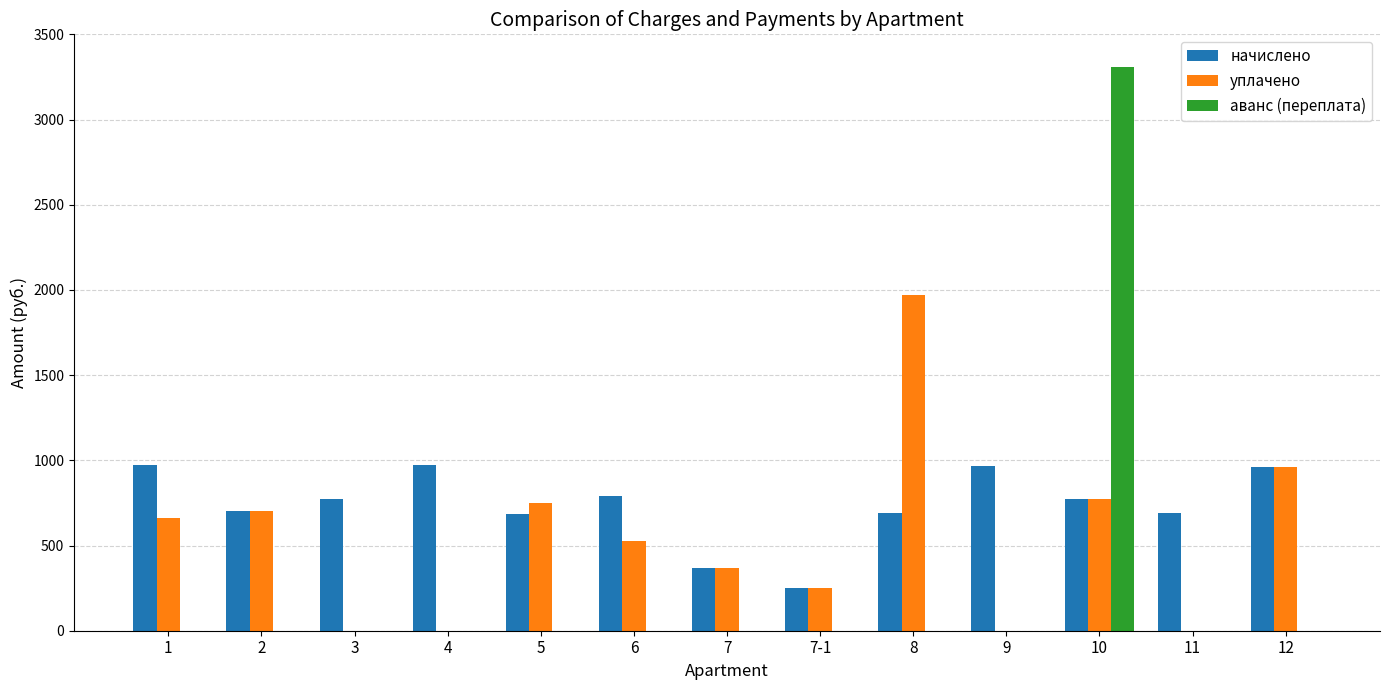

The value of уплачено at 3 is 0.0. True or false?

True